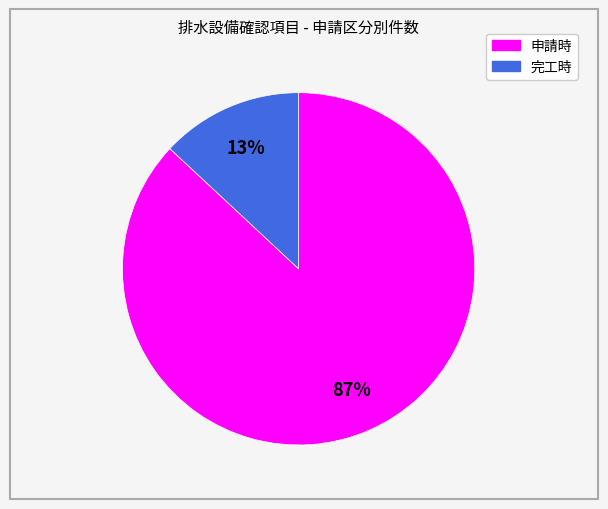

To the nearest percent, what is the difference between the largest and smallest slice percentages?

74%